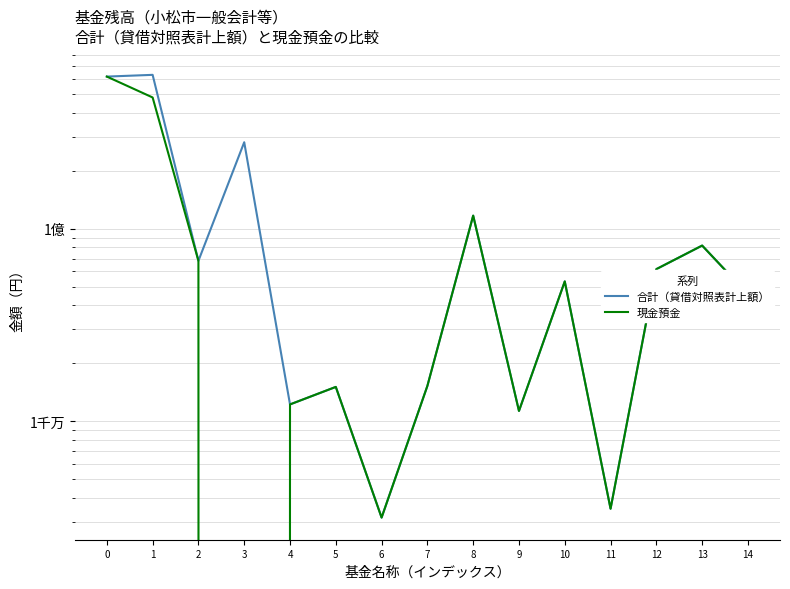

Is it true that 現金預金 equals 1009447746 at 0?

False